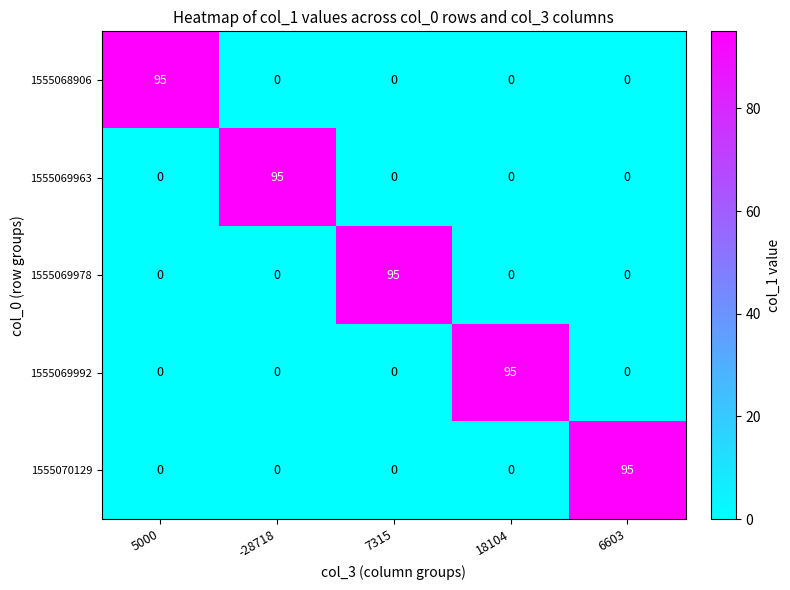

What is the difference between the highest and lowest values at -28718?

95